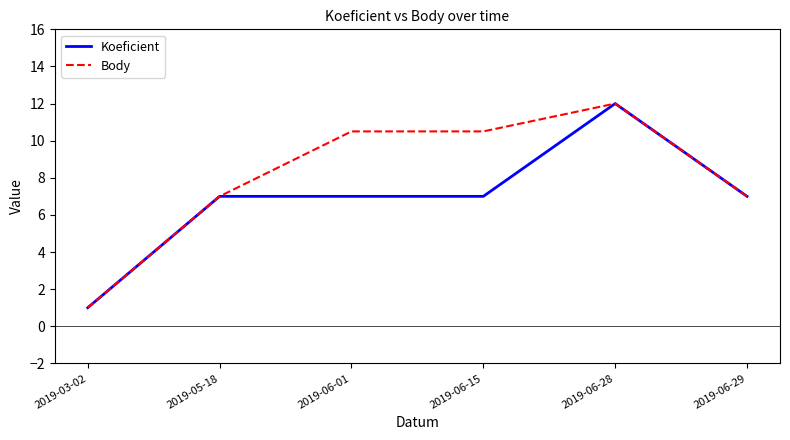

The Body series shows 10.5 at 2019-06-15. True or false?

True